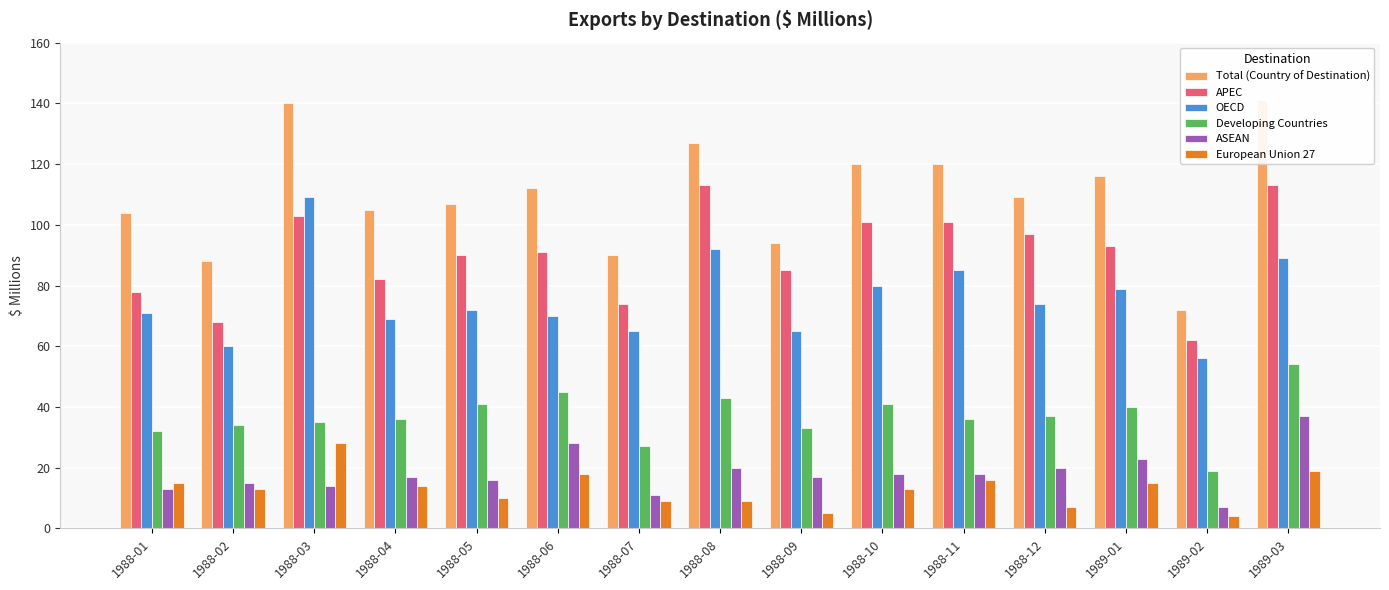

Which has a higher value, 1988-09 or 1989-03?

1989-03